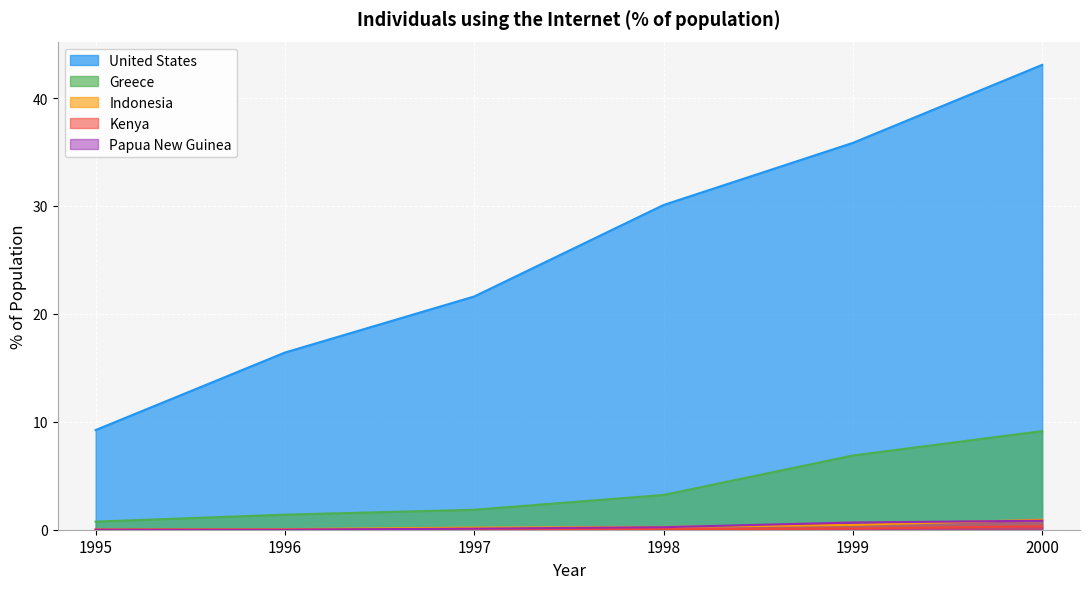

How many lines are shown in the chart?

5